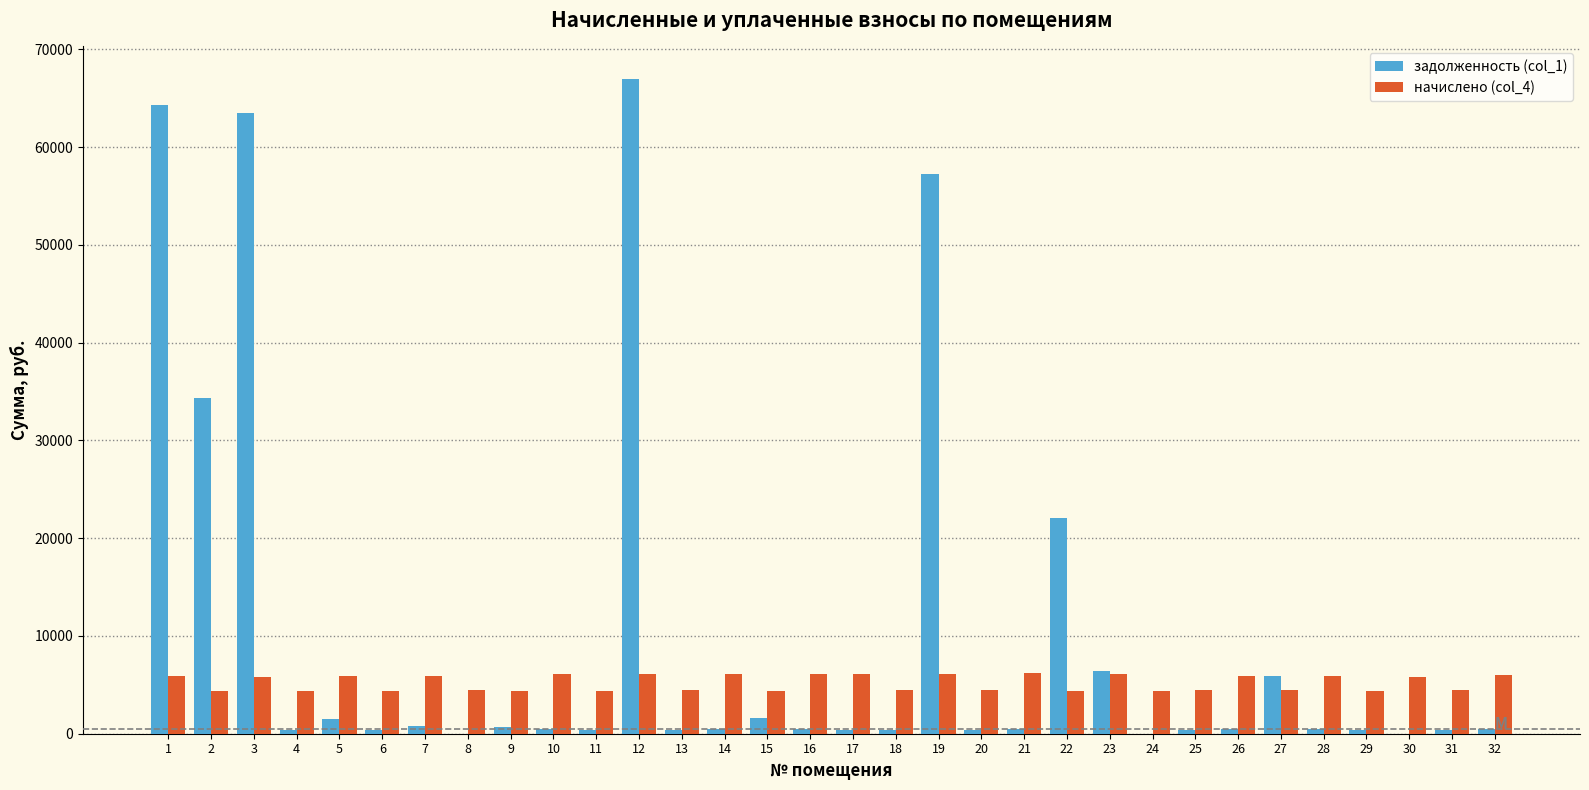

What is the maximum value shown in the chart?

66958.5